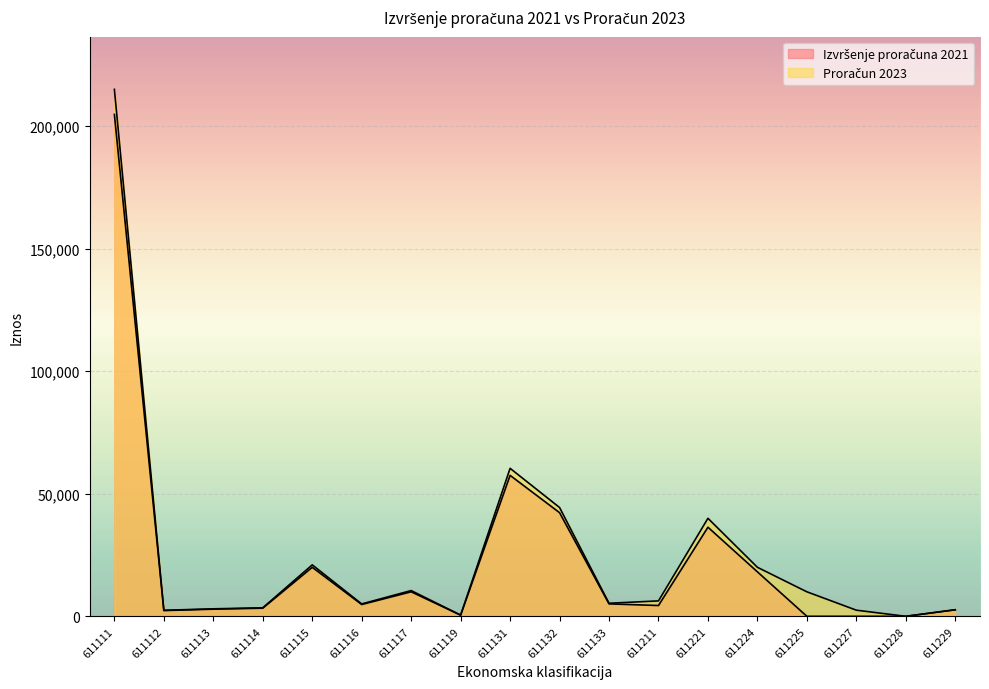

At which label is Proračun 2023 closest to 107526?

611131